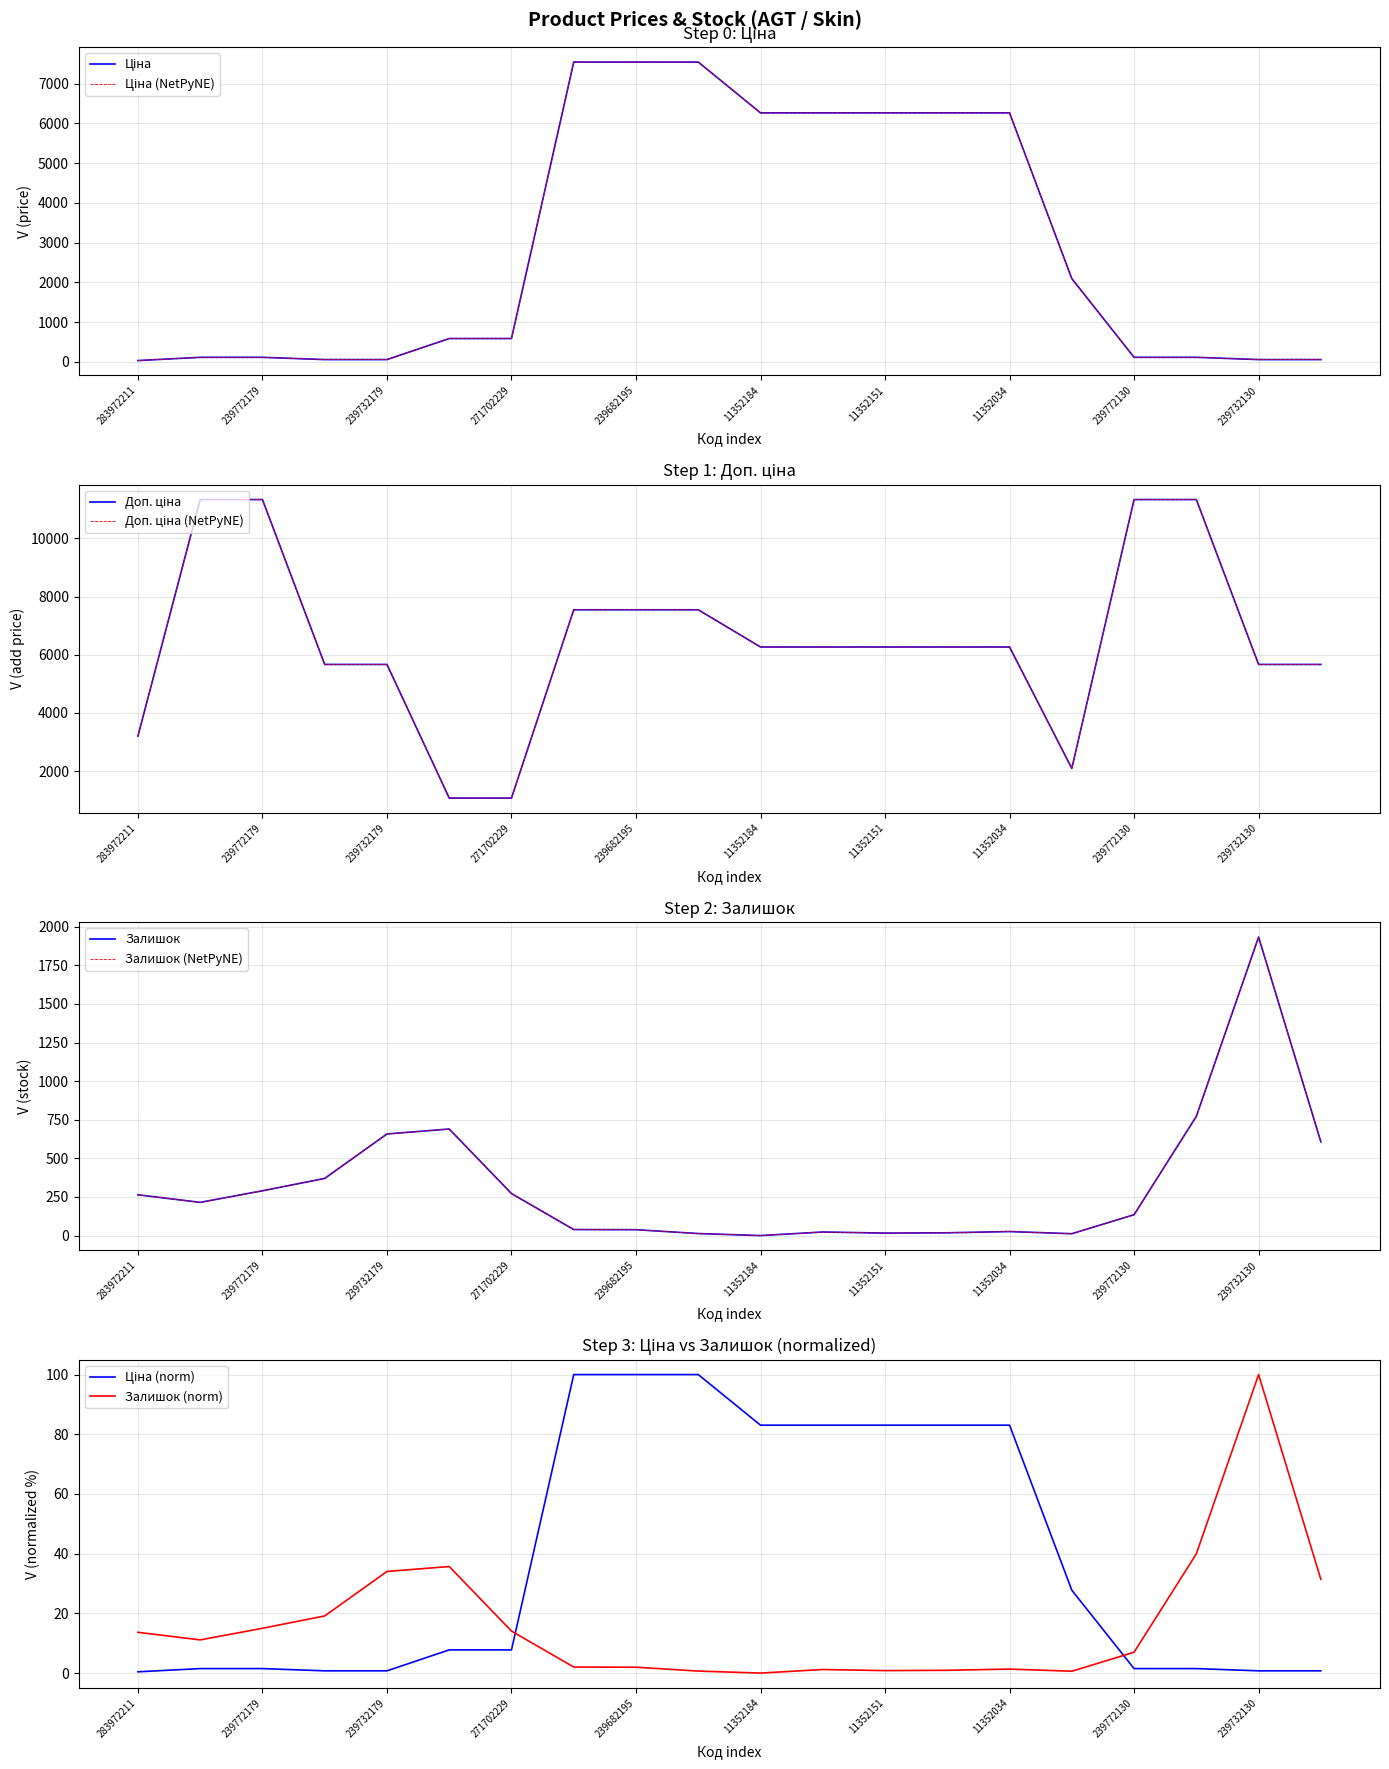

Reading left to right, transcribe all the data shown in this chart.

Ціна: 283972211=32.0	239772195=113.3	239772179=113.3	239732195=56.7	239732179=56.7	271702230=586.0	271702229=586.0	284392211=7545.9	239682195=7545.9	239682179=7545.9	11352184=6266.7	11352182=6266.7	11352151=6266.7	11352036=6266.7	11352034=6266.7	11351861=2094.3	239772130=113.3	239772129=113.3	239732130=56.7	239732129=56.7
Доп. ціна: 283972211=3205.0	239772195=11334.0	239772179=11334.0	239732195=5667.0	239732179=5667.0	271702230=1074.5	271702229=1074.5	284392211=7545.9	239682195=7545.9	239682179=7545.9	11352184=6266.7	11352182=6266.7	11352151=6266.7	11352036=6266.7	11352034=6266.7	11351861=2094.0	239772130=11334.0	239772129=11334.0	239732130=5667.0	239732129=5667.0
Залишок: 283972211=264.0	239772195=215.0	239772179=290.0	239732195=370.0	239732179=658.0	271702230=690.0	271702229=272.0	284392211=39.0	239682195=38.0	239682179=13.0	11352184=0.0	11352182=23.0	11352151=16.0	11352036=18.0	11352034=26.0	11351861=12.0	239772130=135.0	239772129=772.0	239732130=1933.0	239732129=607.0